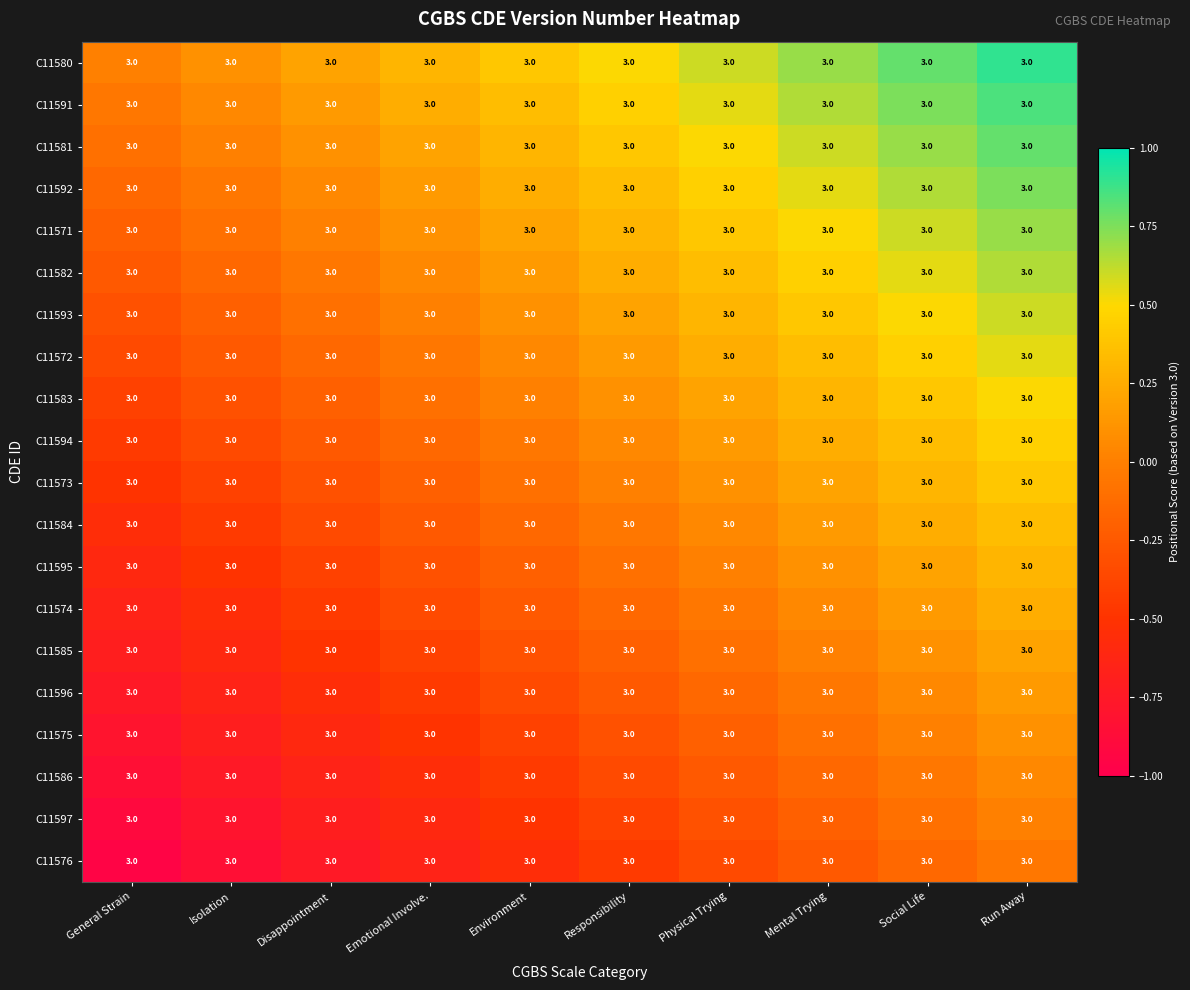

Reading left to right, transcribe all the data shown in this chart.

C11580: General Strain=3.0	Isolation=3.0	Disappointment=3.0	Emotional Involve.=3.0	Environment=3.0	Responsibility=3.0	Physical Trying=3.0	Mental Trying=3.0	Social Life=3.0	Run Away=3.0
C11591: General Strain=3.0	Isolation=3.0	Disappointment=3.0	Emotional Involve.=3.0	Environment=3.0	Responsibility=3.0	Physical Trying=3.0	Mental Trying=3.0	Social Life=3.0	Run Away=3.0
C11581: General Strain=3.0	Isolation=3.0	Disappointment=3.0	Emotional Involve.=3.0	Environment=3.0	Responsibility=3.0	Physical Trying=3.0	Mental Trying=3.0	Social Life=3.0	Run Away=3.0
C11592: General Strain=3.0	Isolation=3.0	Disappointment=3.0	Emotional Involve.=3.0	Environment=3.0	Responsibility=3.0	Physical Trying=3.0	Mental Trying=3.0	Social Life=3.0	Run Away=3.0
C11571: General Strain=3.0	Isolation=3.0	Disappointment=3.0	Emotional Involve.=3.0	Environment=3.0	Responsibility=3.0	Physical Trying=3.0	Mental Trying=3.0	Social Life=3.0	Run Away=3.0
C11582: General Strain=3.0	Isolation=3.0	Disappointment=3.0	Emotional Involve.=3.0	Environment=3.0	Responsibility=3.0	Physical Trying=3.0	Mental Trying=3.0	Social Life=3.0	Run Away=3.0
C11593: General Strain=3.0	Isolation=3.0	Disappointment=3.0	Emotional Involve.=3.0	Environment=3.0	Responsibility=3.0	Physical Trying=3.0	Mental Trying=3.0	Social Life=3.0	Run Away=3.0
C11572: General Strain=3.0	Isolation=3.0	Disappointment=3.0	Emotional Involve.=3.0	Environment=3.0	Responsibility=3.0	Physical Trying=3.0	Mental Trying=3.0	Social Life=3.0	Run Away=3.0
C11583: General Strain=3.0	Isolation=3.0	Disappointment=3.0	Emotional Involve.=3.0	Environment=3.0	Responsibility=3.0	Physical Trying=3.0	Mental Trying=3.0	Social Life=3.0	Run Away=3.0
C11594: General Strain=3.0	Isolation=3.0	Disappointment=3.0	Emotional Involve.=3.0	Environment=3.0	Responsibility=3.0	Physical Trying=3.0	Mental Trying=3.0	Social Life=3.0	Run Away=3.0
C11573: General Strain=3.0	Isolation=3.0	Disappointment=3.0	Emotional Involve.=3.0	Environment=3.0	Responsibility=3.0	Physical Trying=3.0	Mental Trying=3.0	Social Life=3.0	Run Away=3.0
C11584: General Strain=3.0	Isolation=3.0	Disappointment=3.0	Emotional Involve.=3.0	Environment=3.0	Responsibility=3.0	Physical Trying=3.0	Mental Trying=3.0	Social Life=3.0	Run Away=3.0
C11595: General Strain=3.0	Isolation=3.0	Disappointment=3.0	Emotional Involve.=3.0	Environment=3.0	Responsibility=3.0	Physical Trying=3.0	Mental Trying=3.0	Social Life=3.0	Run Away=3.0
C11574: General Strain=3.0	Isolation=3.0	Disappointment=3.0	Emotional Involve.=3.0	Environment=3.0	Responsibility=3.0	Physical Trying=3.0	Mental Trying=3.0	Social Life=3.0	Run Away=3.0
C11585: General Strain=3.0	Isolation=3.0	Disappointment=3.0	Emotional Involve.=3.0	Environment=3.0	Responsibility=3.0	Physical Trying=3.0	Mental Trying=3.0	Social Life=3.0	Run Away=3.0
C11596: General Strain=3.0	Isolation=3.0	Disappointment=3.0	Emotional Involve.=3.0	Environment=3.0	Responsibility=3.0	Physical Trying=3.0	Mental Trying=3.0	Social Life=3.0	Run Away=3.0
C11575: General Strain=3.0	Isolation=3.0	Disappointment=3.0	Emotional Involve.=3.0	Environment=3.0	Responsibility=3.0	Physical Trying=3.0	Mental Trying=3.0	Social Life=3.0	Run Away=3.0
C11586: General Strain=3.0	Isolation=3.0	Disappointment=3.0	Emotional Involve.=3.0	Environment=3.0	Responsibility=3.0	Physical Trying=3.0	Mental Trying=3.0	Social Life=3.0	Run Away=3.0
C11597: General Strain=3.0	Isolation=3.0	Disappointment=3.0	Emotional Involve.=3.0	Environment=3.0	Responsibility=3.0	Physical Trying=3.0	Mental Trying=3.0	Social Life=3.0	Run Away=3.0
C11576: General Strain=3.0	Isolation=3.0	Disappointment=3.0	Emotional Involve.=3.0	Environment=3.0	Responsibility=3.0	Physical Trying=3.0	Mental Trying=3.0	Social Life=3.0	Run Away=3.0